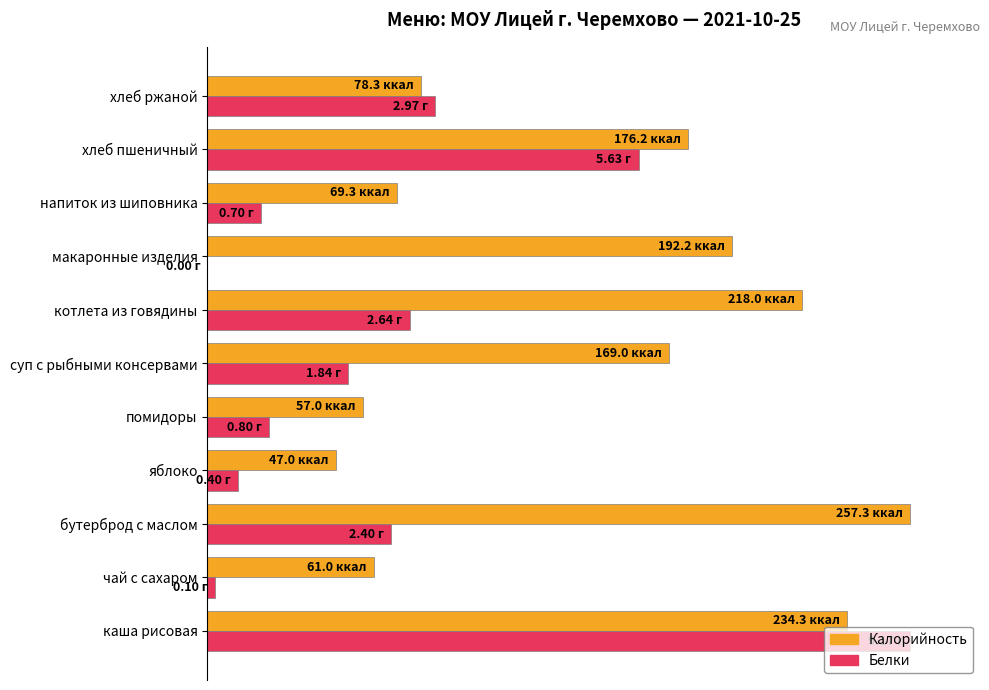

What are all the series names shown in the legend?

Калорийность, Белки